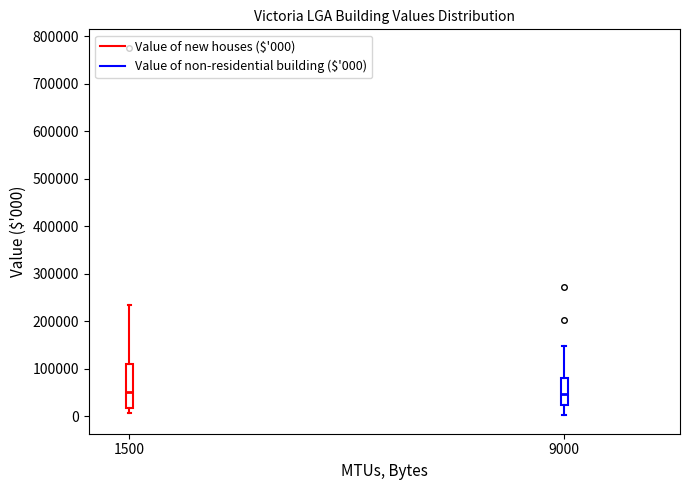

Which box is the tallest, from its lower edge to its upper edge?

1500